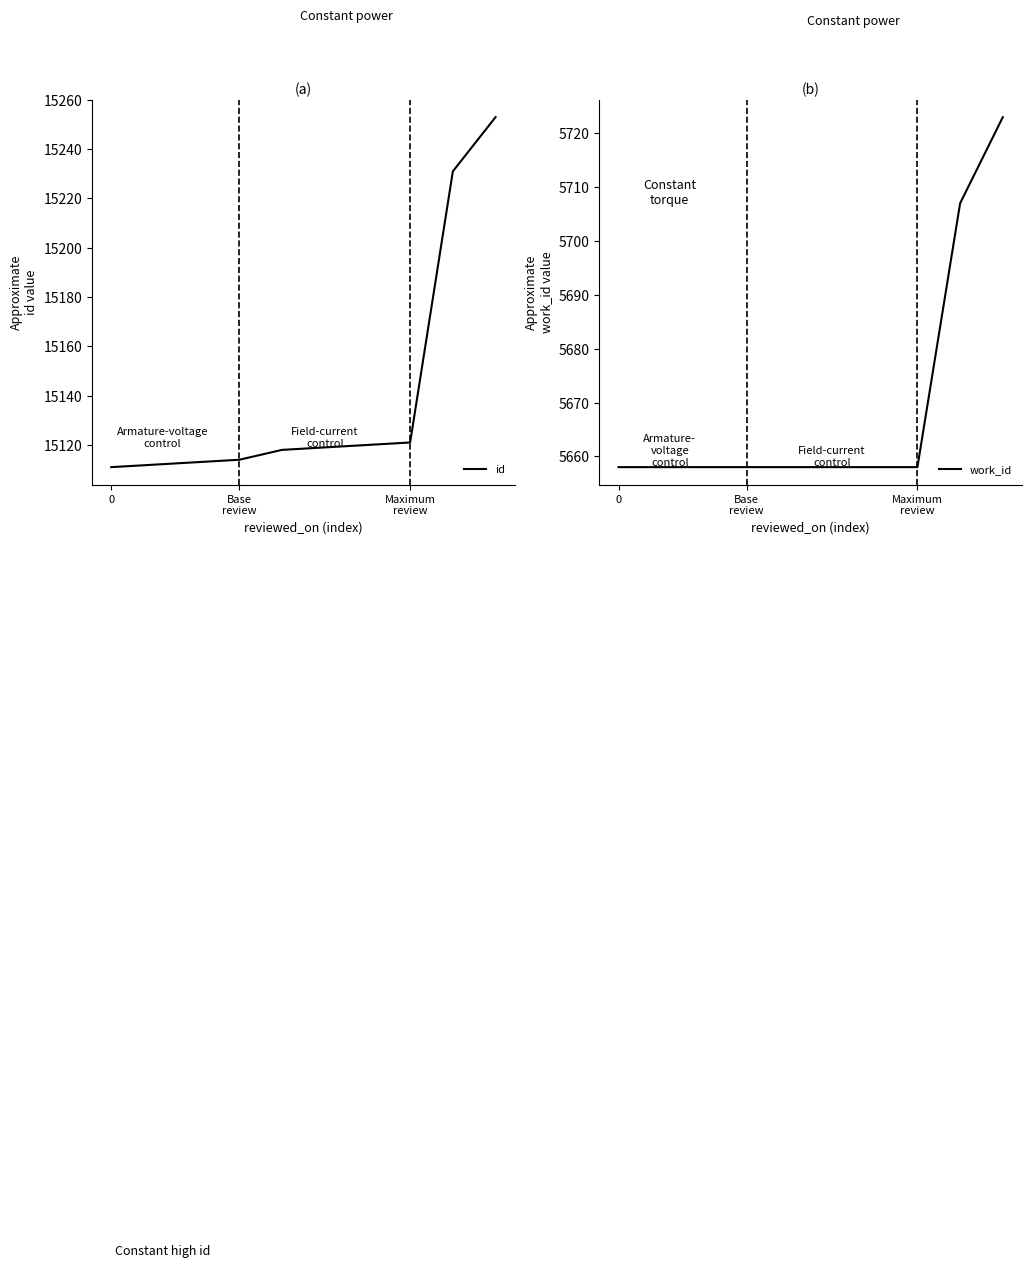

True or false: work_id and id intersect in this chart.

False